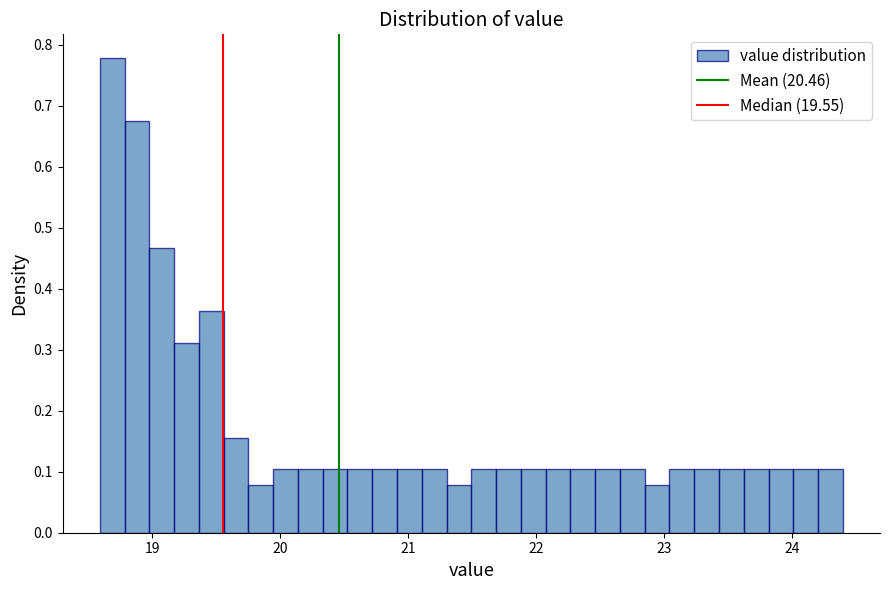

Around what value on the x-axis is the tallest bar? Give the approximate position of its centre, as read against the axis.

18.7